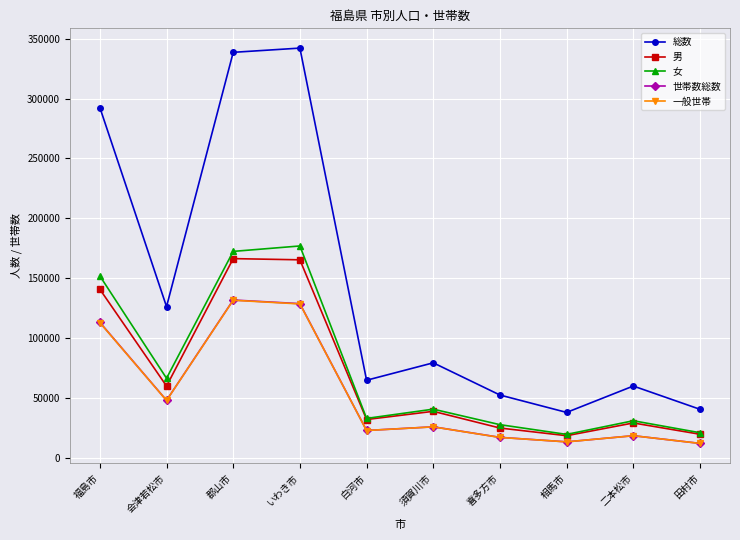

Where does the 一般世帯 series first go above 25748?

福島市